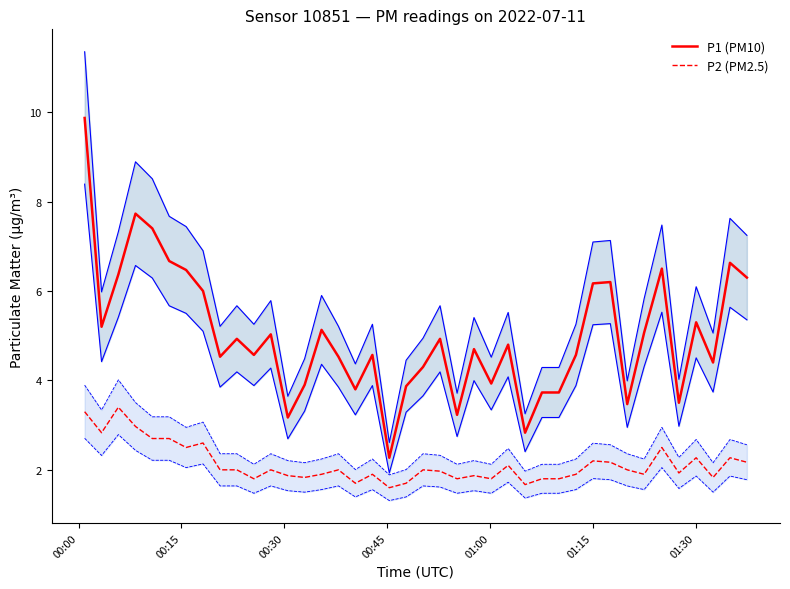

True or false: P2 (PM2.5) and P1 (PM10) intersect in this chart.

False